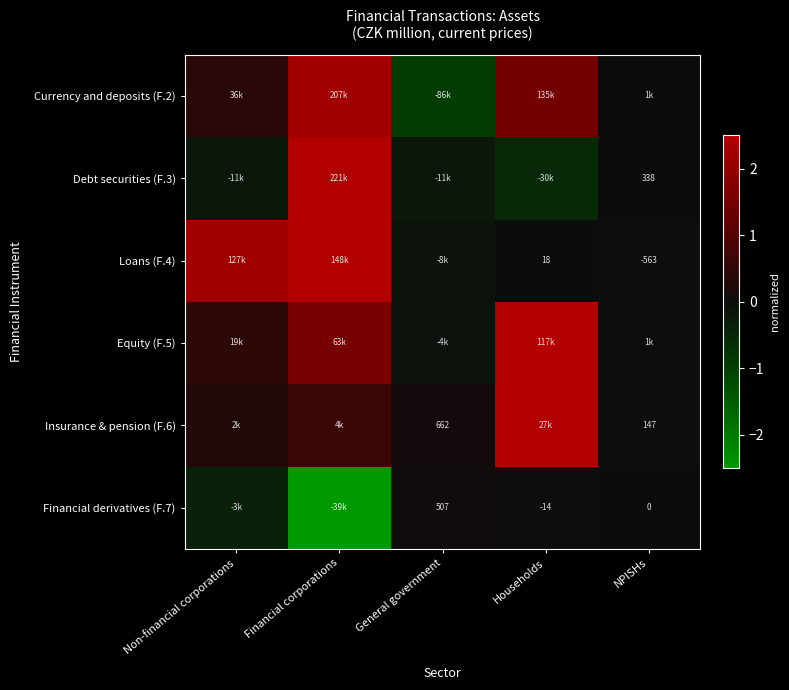

True or false: Loans (F.4) has a value of -0.1 at General government.

True